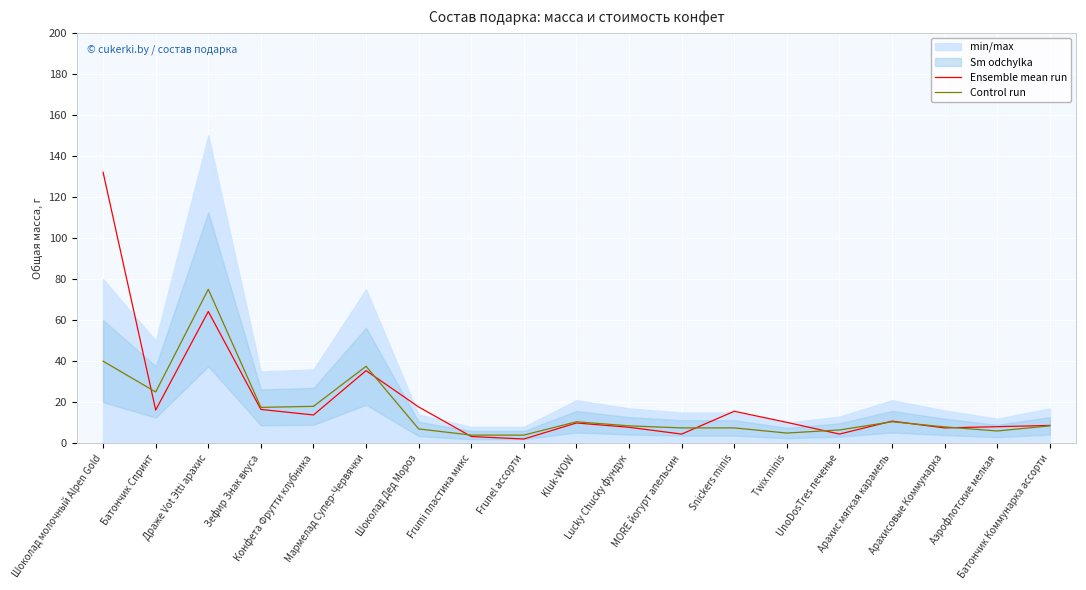

At how many categories does at least one series exceed 79?

1